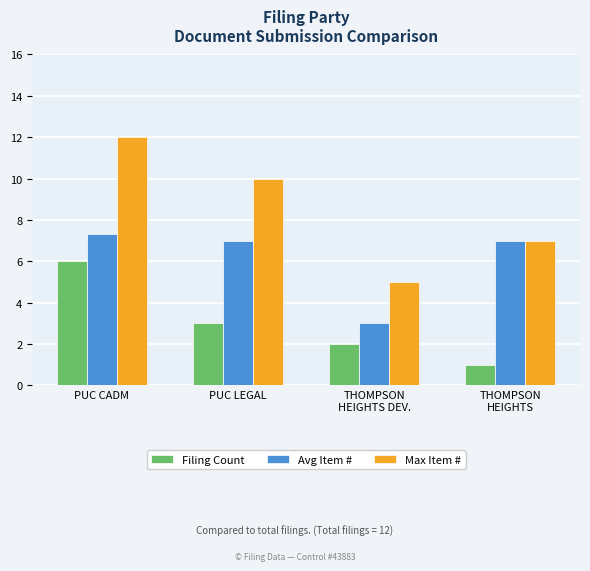

List the labels in order of Filing Count value, smallest first.

THOMPSON
HEIGHTS, THOMPSON
HEIGHTS DEV., PUC LEGAL, PUC CADM